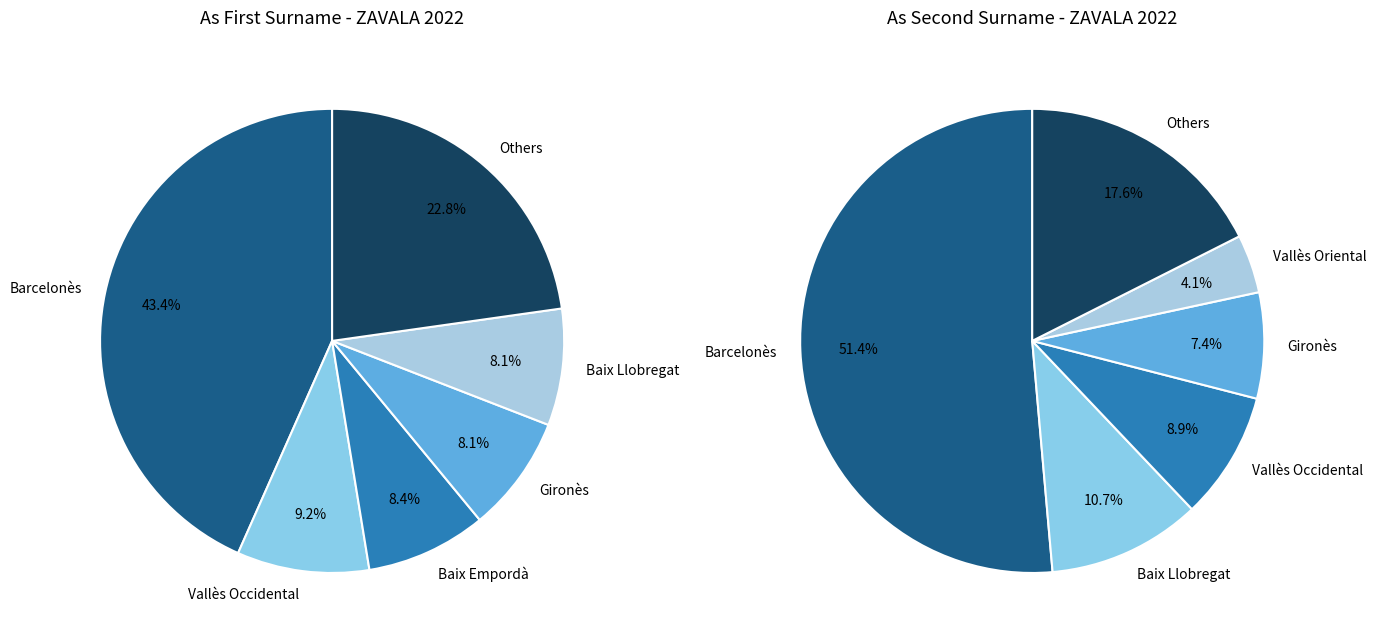

How much of the chart is everything except Garraf?

98.4%